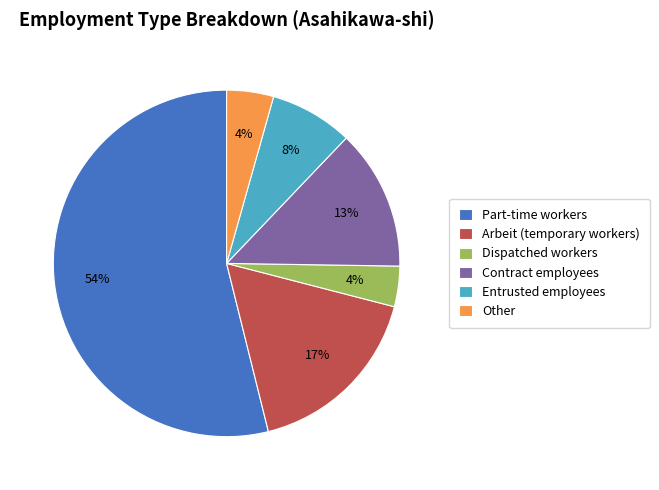

To the nearest percent, what is the difference between the largest and smallest slice percentages?

50%